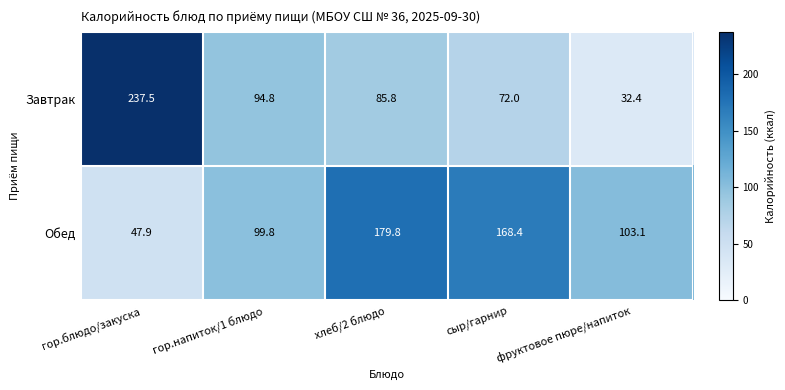

Which series has the widest spread of values?

Завтрак